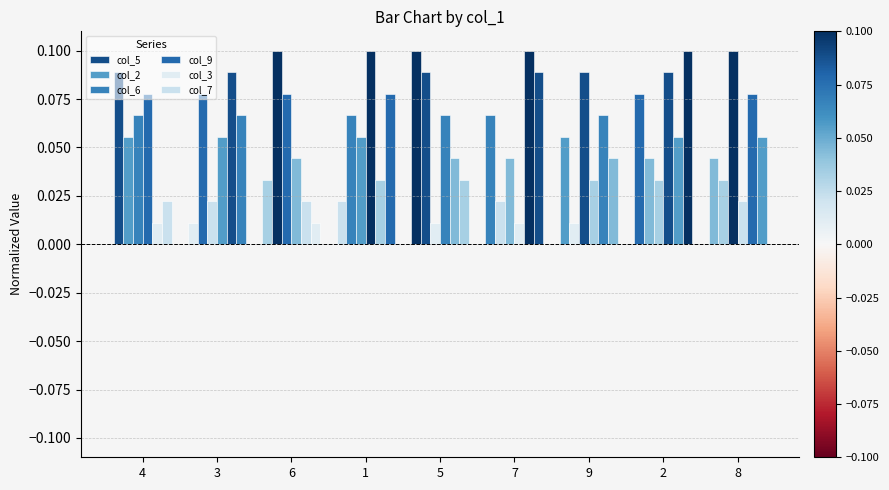

At which label is col_3 closest to 0?

4